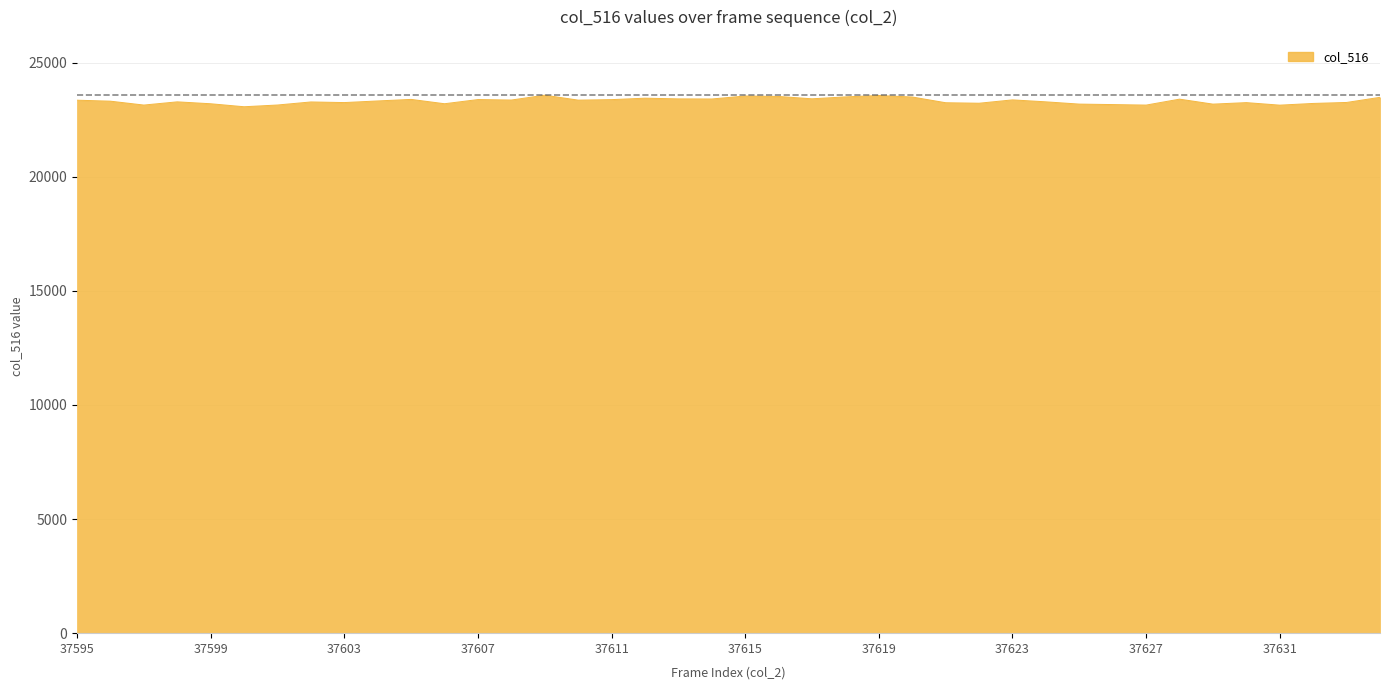

What is the smallest value displayed?

23070